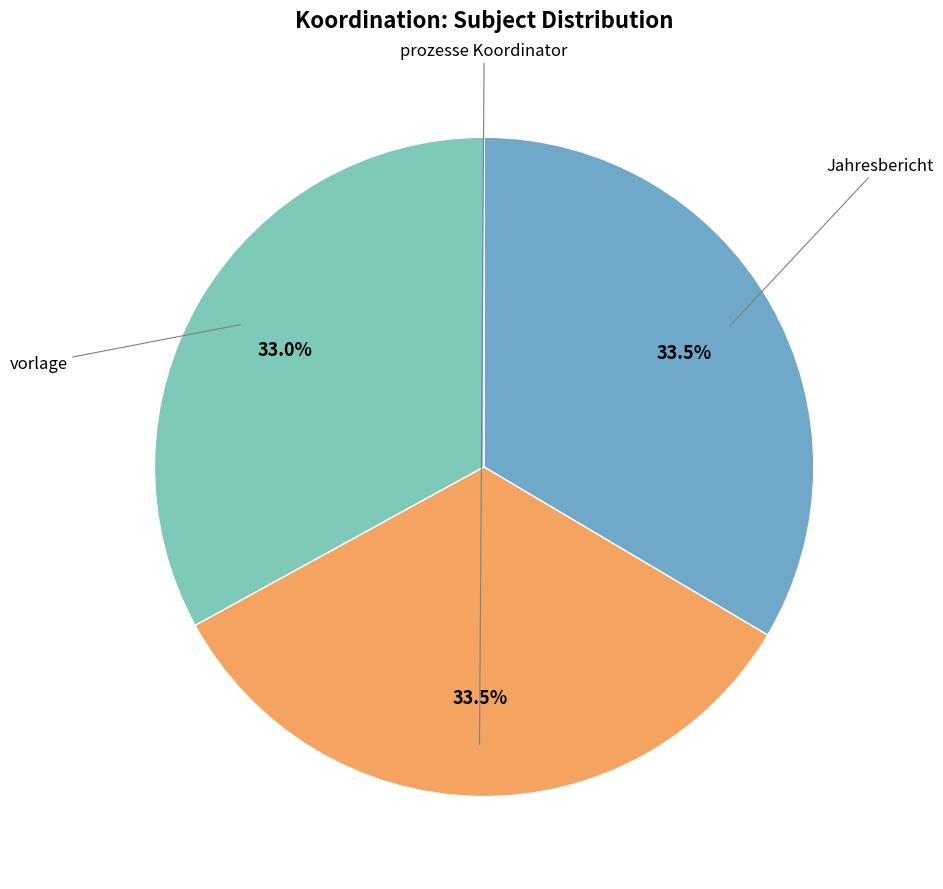

Is there any slice that represents more than half of the pie?

No